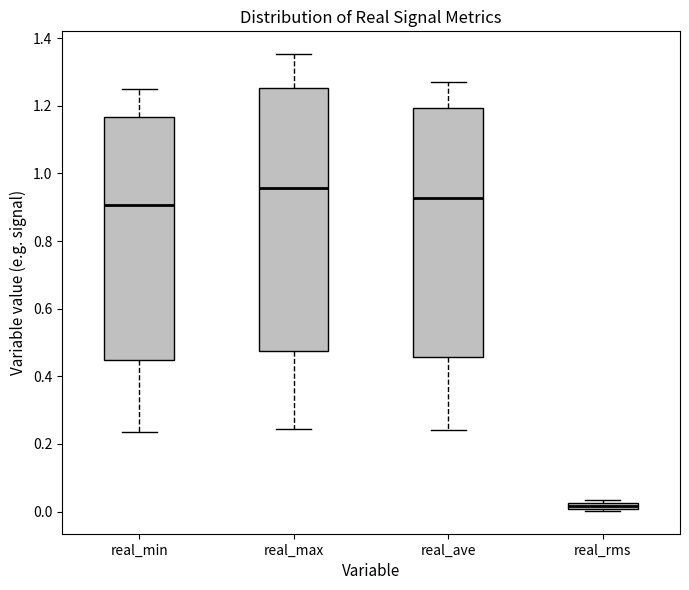

Where does the median line of the box for real_max sit on the y-axis? The values are not printed on the chart, so give them approximately, as read against the axis.

0.96